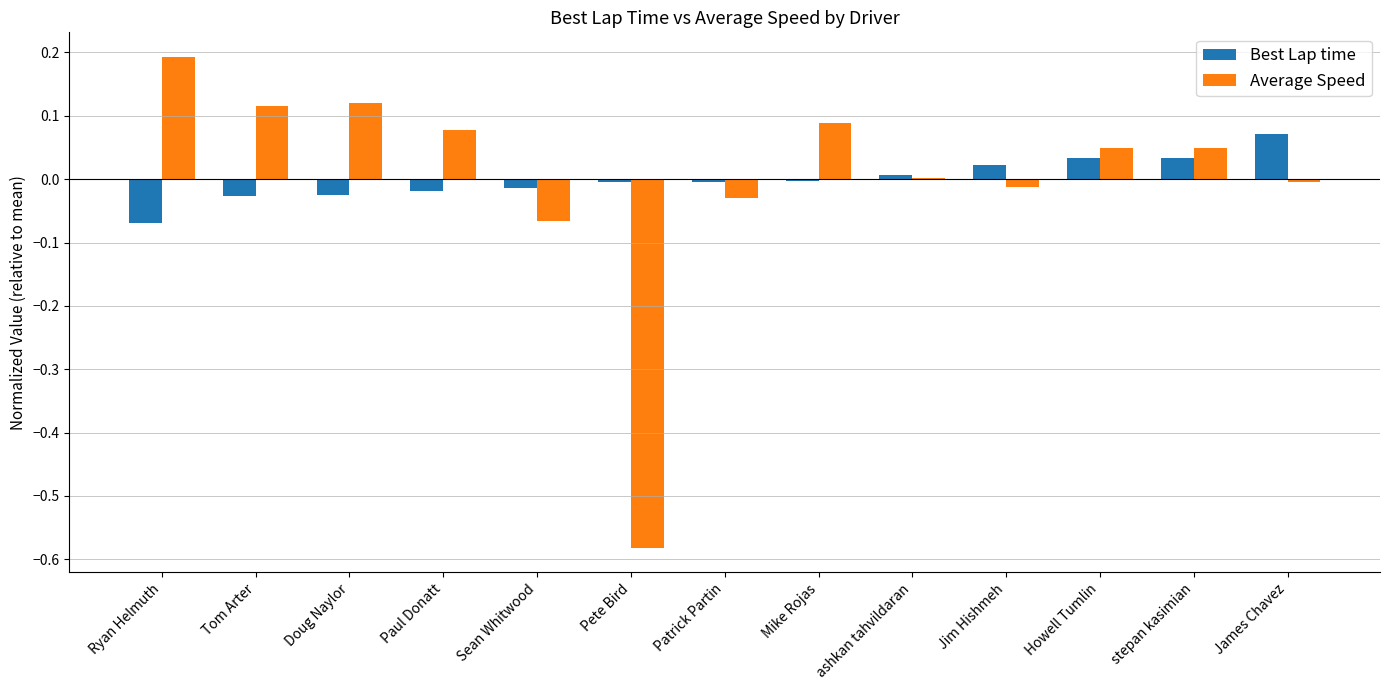

How many distinct data groups are displayed?

2